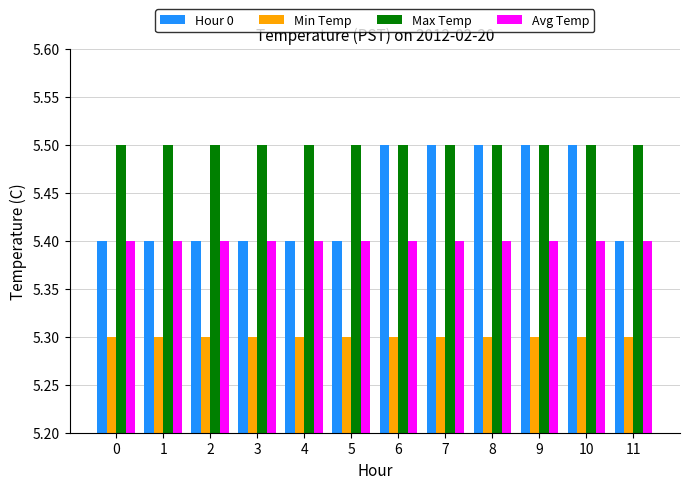

The Hour 0 series shows 3.8 at 7. True or false?

False